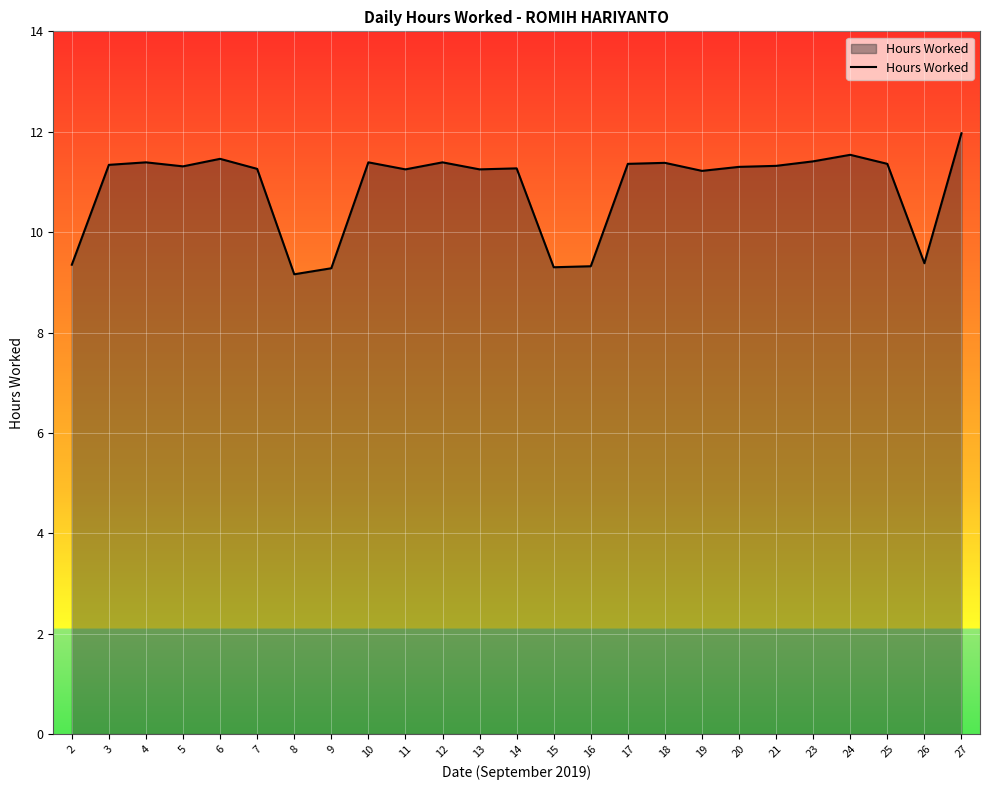

What is the maximum value shown in the chart?

12.0